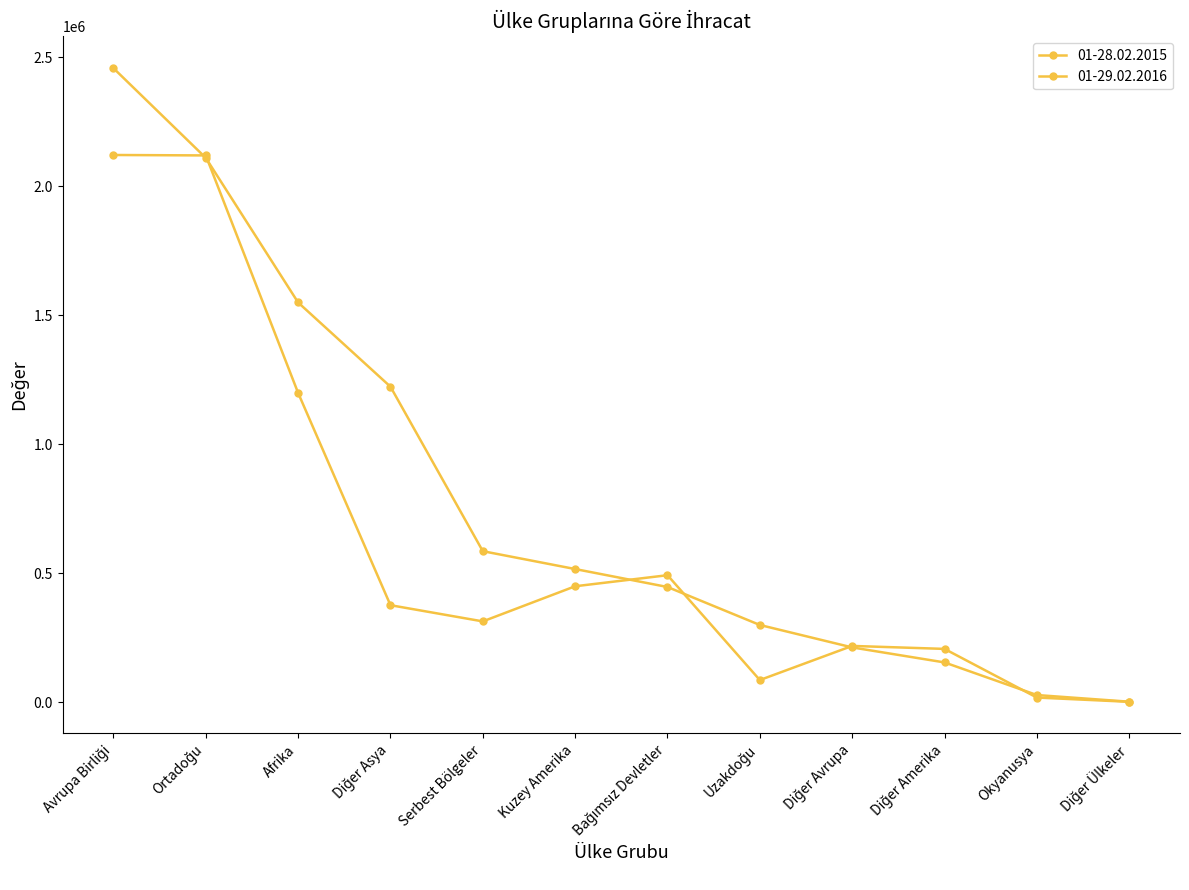

How many lines are shown in the chart?

2